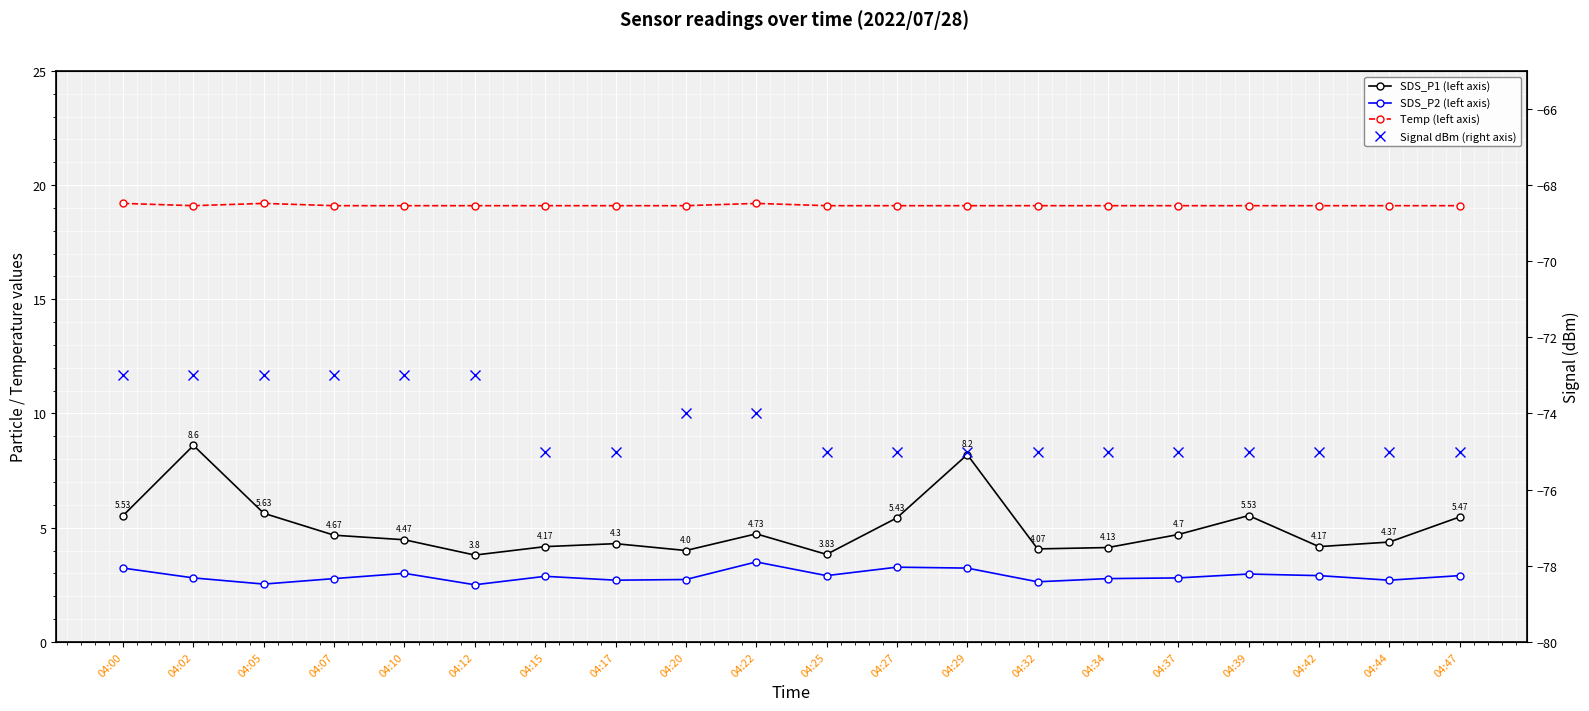

Which series has the largest total across all categories?

Temp (left axis)